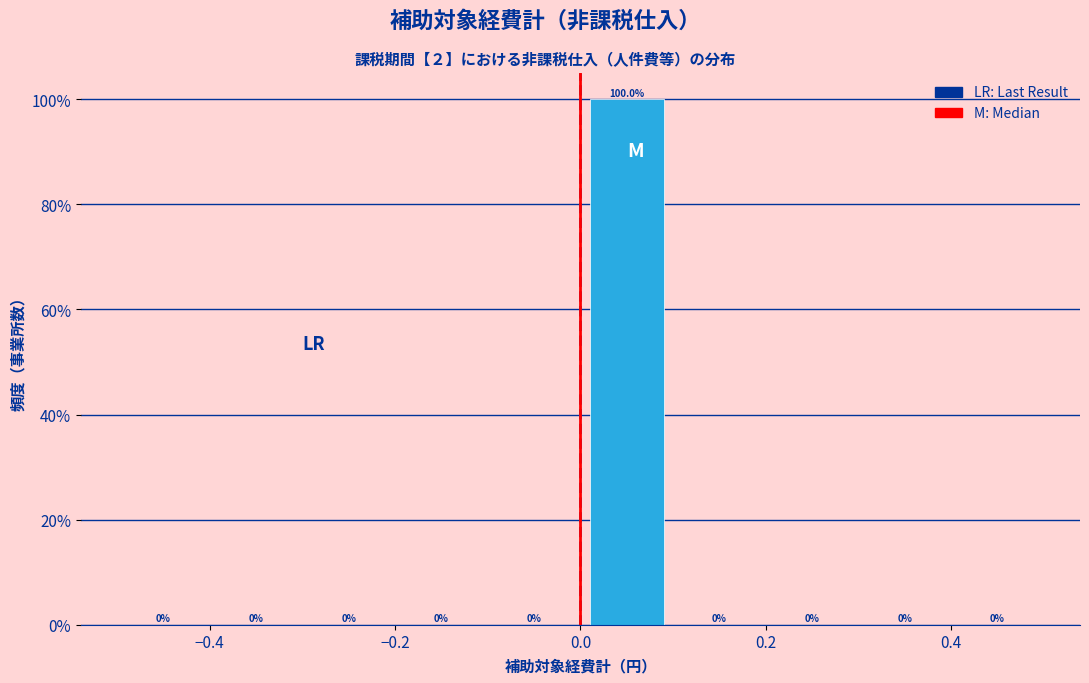

Reading left to right, transcribe this chart: for each bar, give the range it covers on the x-axis and its height.

-0.5 to -0.4: 0.0
-0.4 to -0.3: 0.0
-0.3 to -0.2: 0.0
-0.2 to -0.1: 0.0
-0.1 to 0.0: 0.0
0.0 to 0.1: 100.0
0.1 to 0.2: 0.0
0.2 to 0.3: 0.0
0.3 to 0.4: 0.0
0.4 to 0.5: 0.0